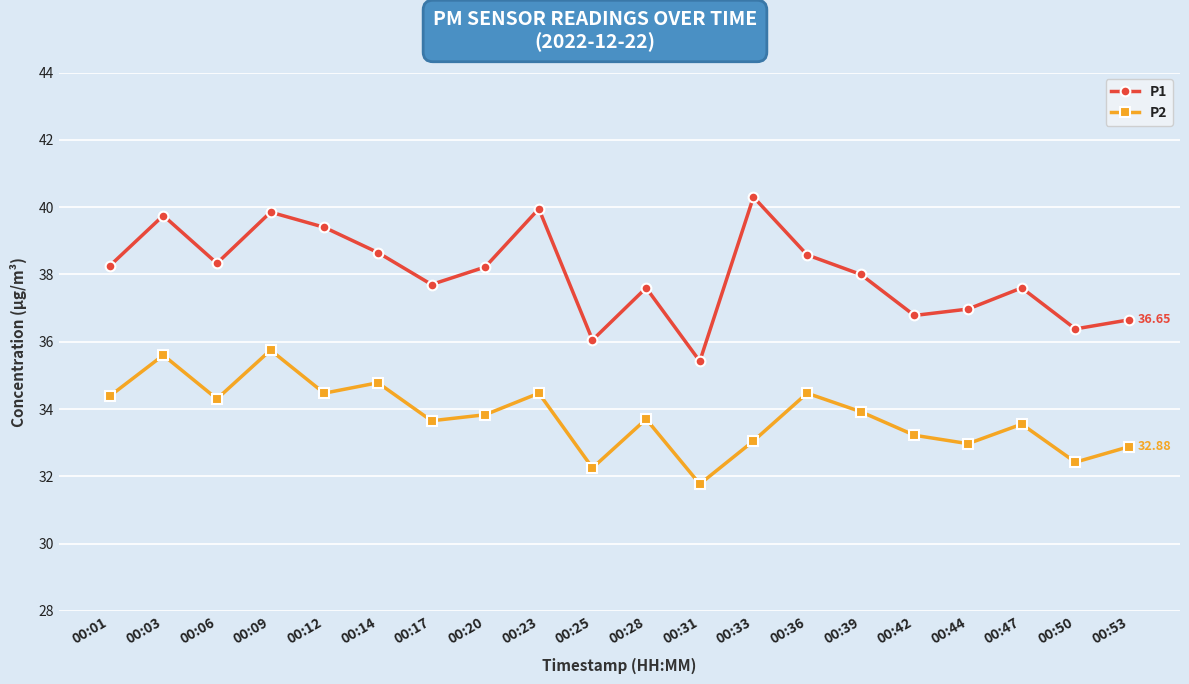

Count the number of data series in this chart.

2